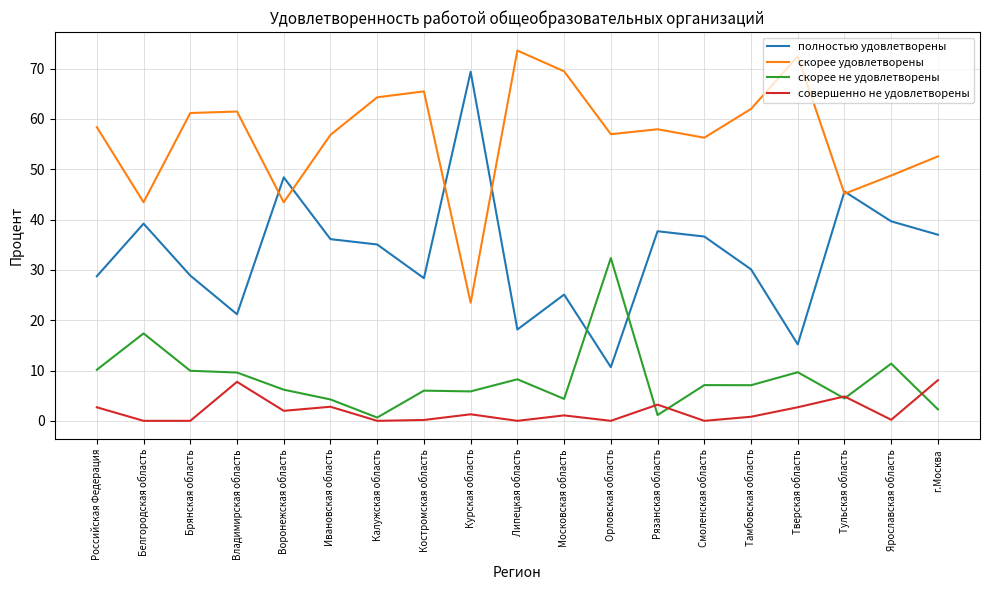

What position from the right is Тверская область?

4